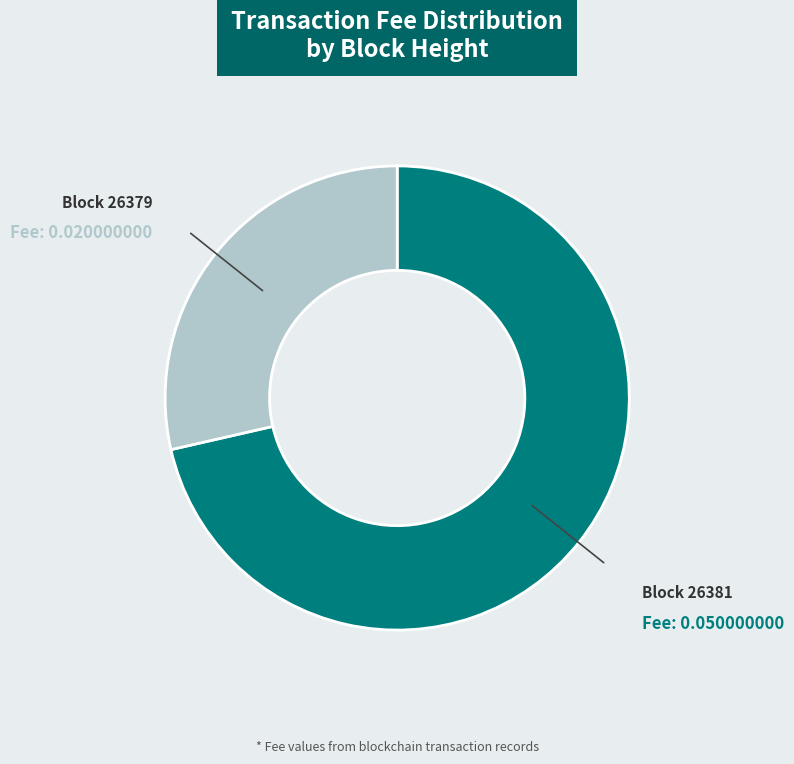

Does any single category account for the majority?

Yes